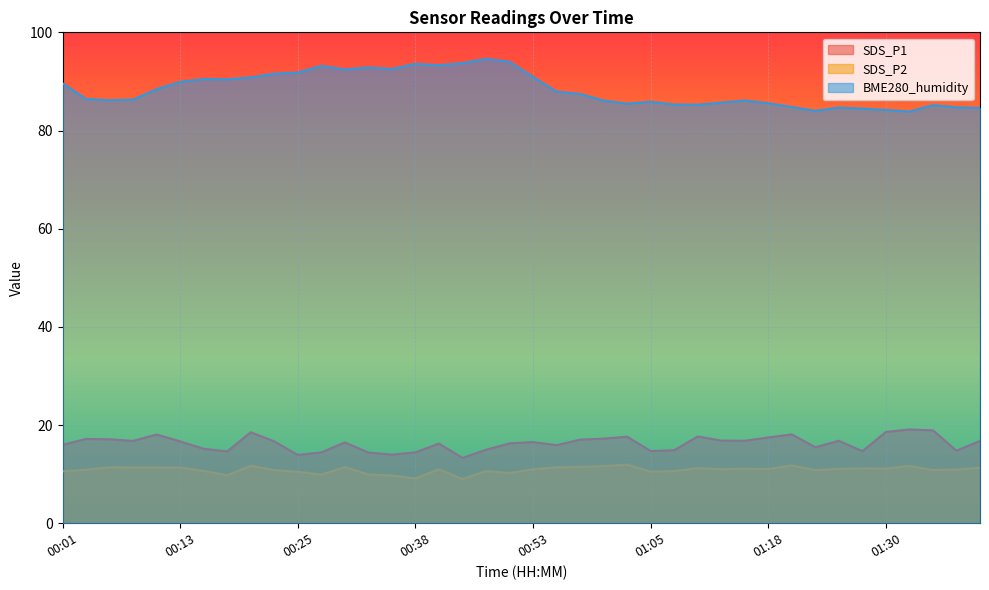

Where is the first local maximum for SDS_P1?

00:03